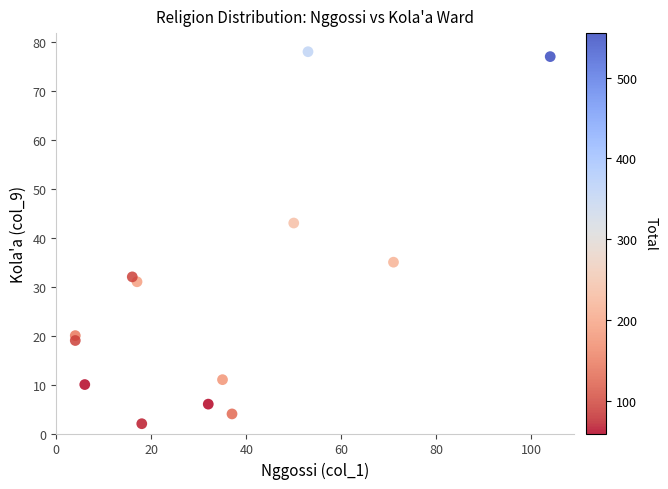

What Y value in the scatter plot is closest to 40?

43